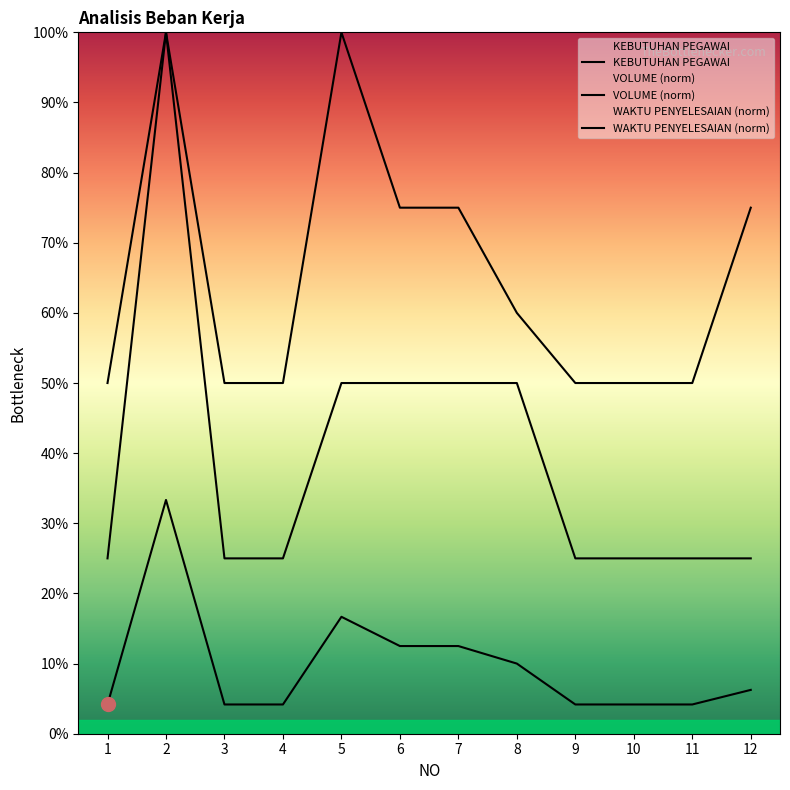

In KEBUTUHAN PEGAWAI, how many points are higher than both neighbors (excluding endpoints)?

2